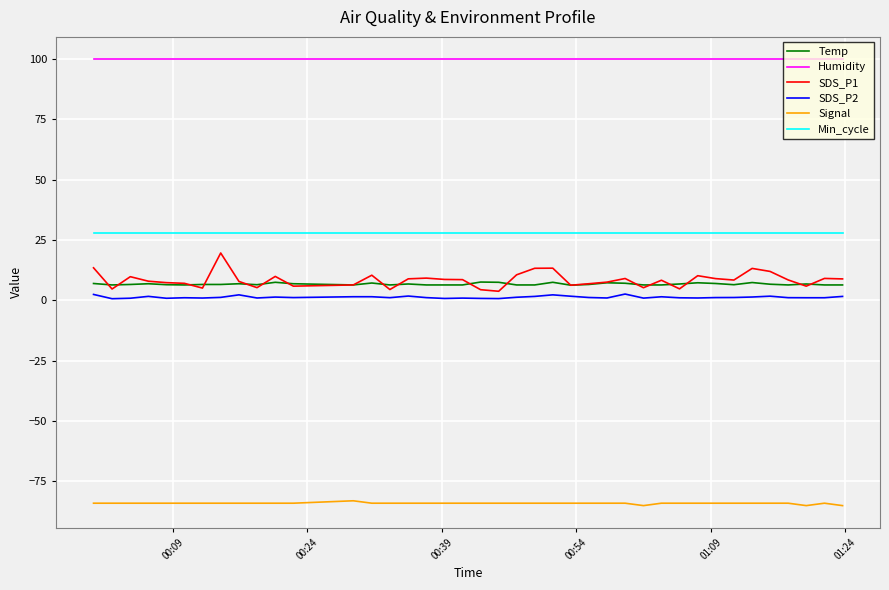

What is the greatest value displayed?

99.9